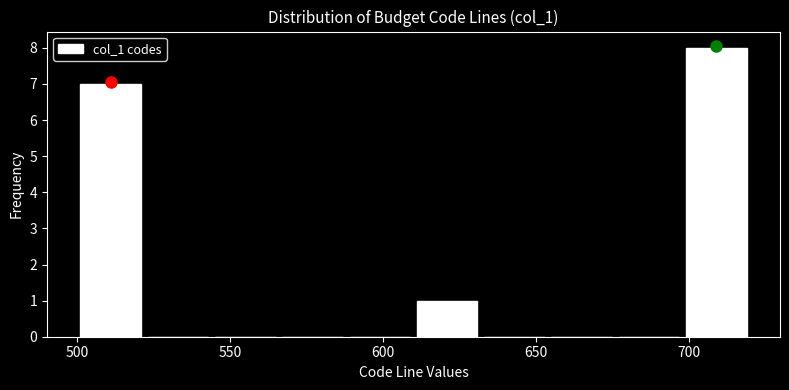

Over which range of the x-axis is the bar tallest?

698 to 720